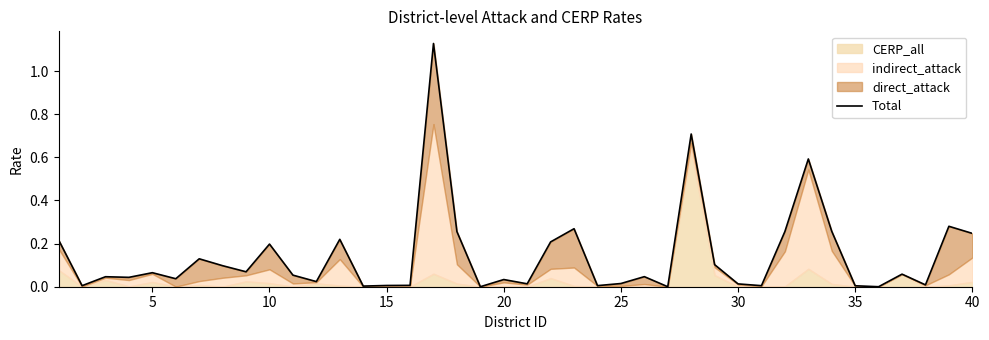

What is the value of the 5th point from the left?

0.1